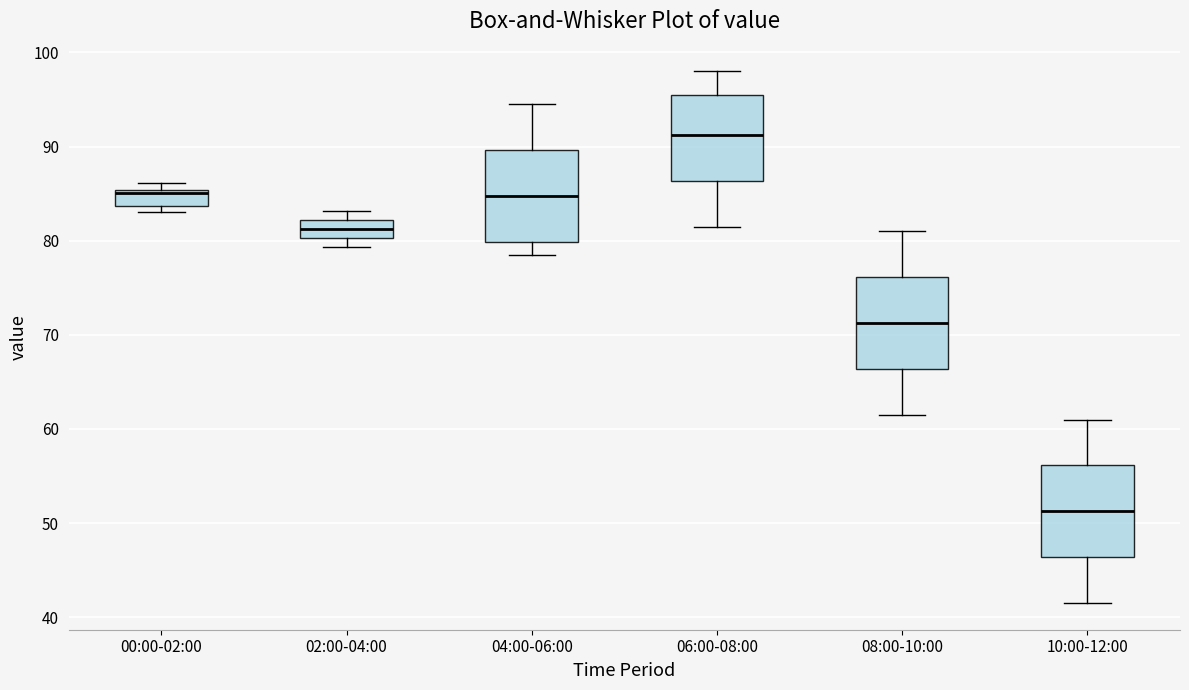

Which box's median line is the highest?

06:00-08:00